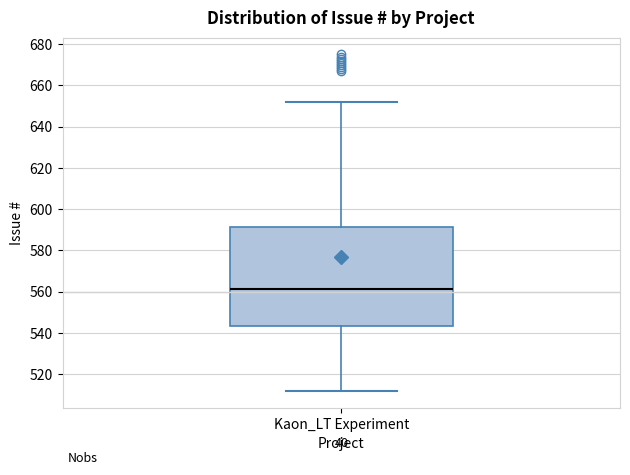

Transcribe this box plot: give where the median line is, the range the box spans, and where the two whiskers end, as read against the y-axis. The values are not printed on the chart, so give them approximately, as read against the axis.

median 562, box 544 to 592, whiskers 512 to 652